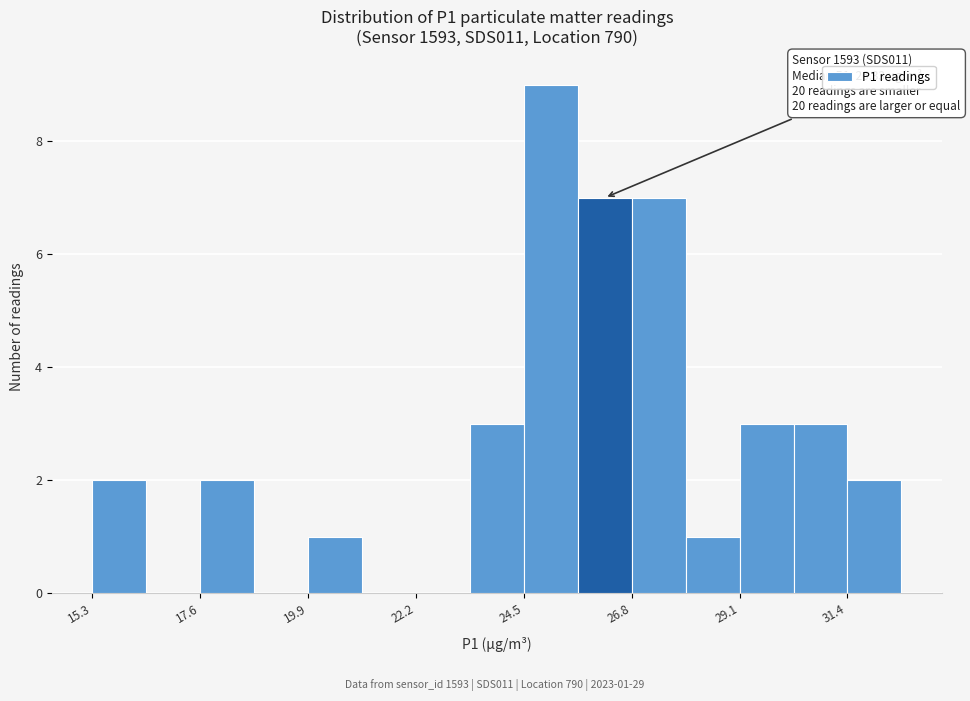

Around what value on the x-axis is the tallest bar? Give the approximate position of its centre, as read against the axis.

25.0